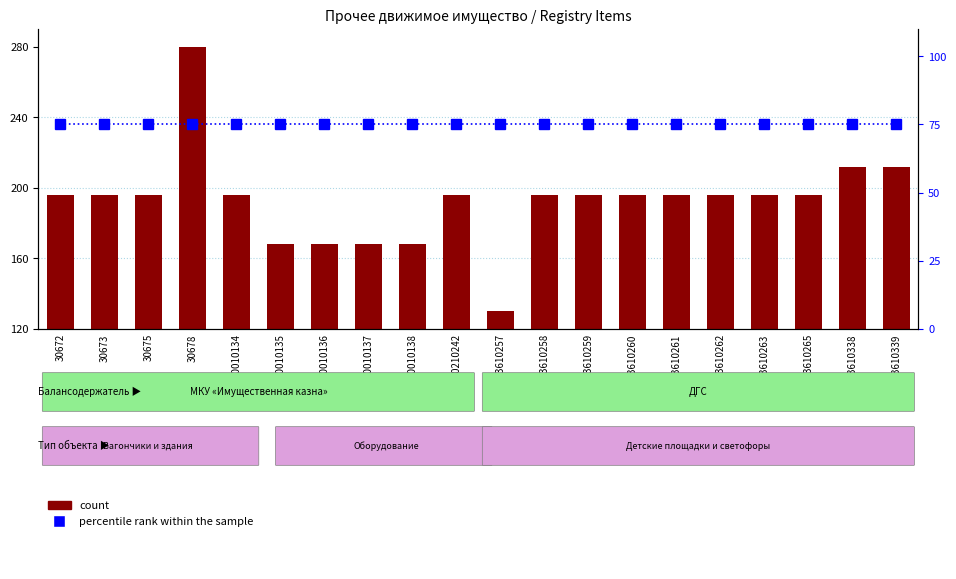

At which label is percentile rank within the sample closest to 75?

30672